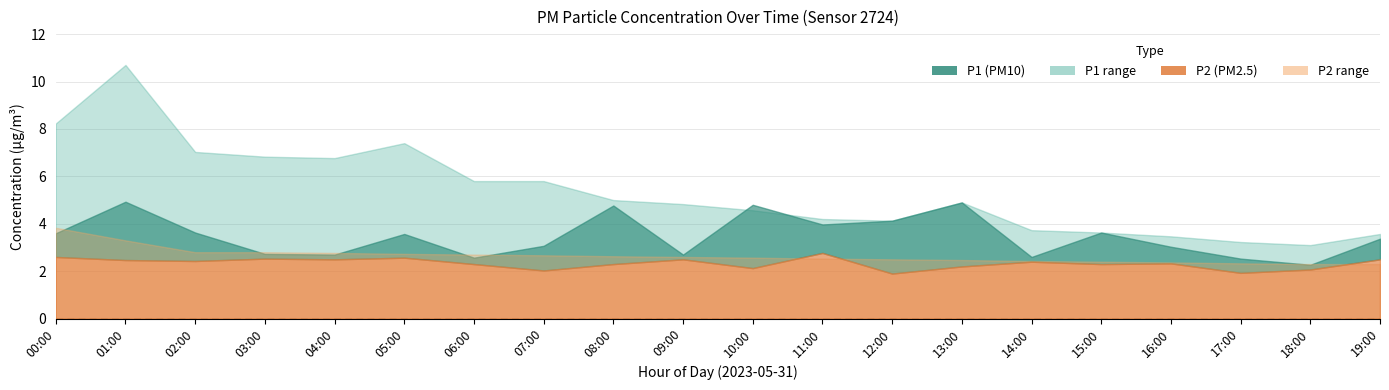

True or false: P1_upper and P2 cross at least once.

False